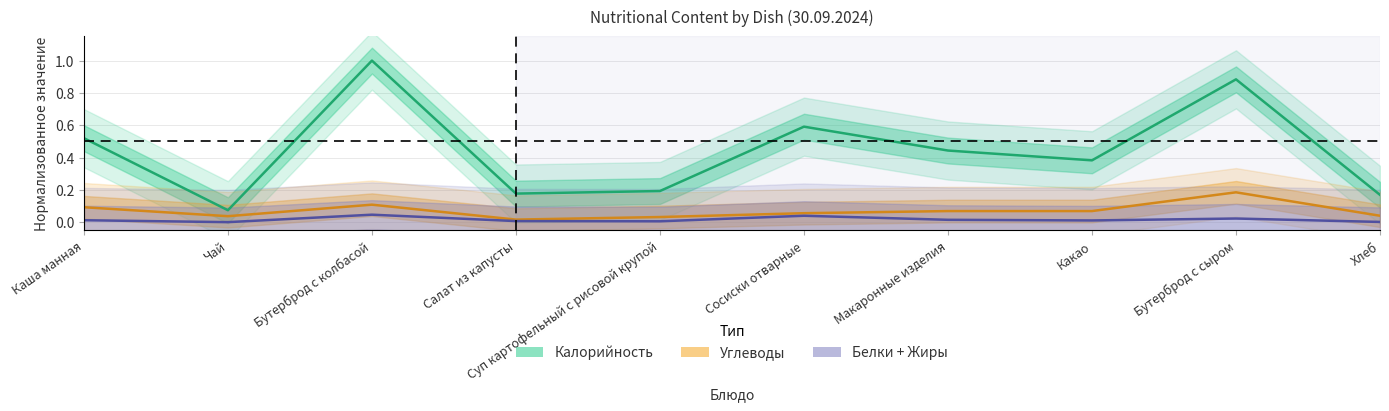

Is it true that Углеводы (норм.) equals 0.1 at Сосиски отварные?

False